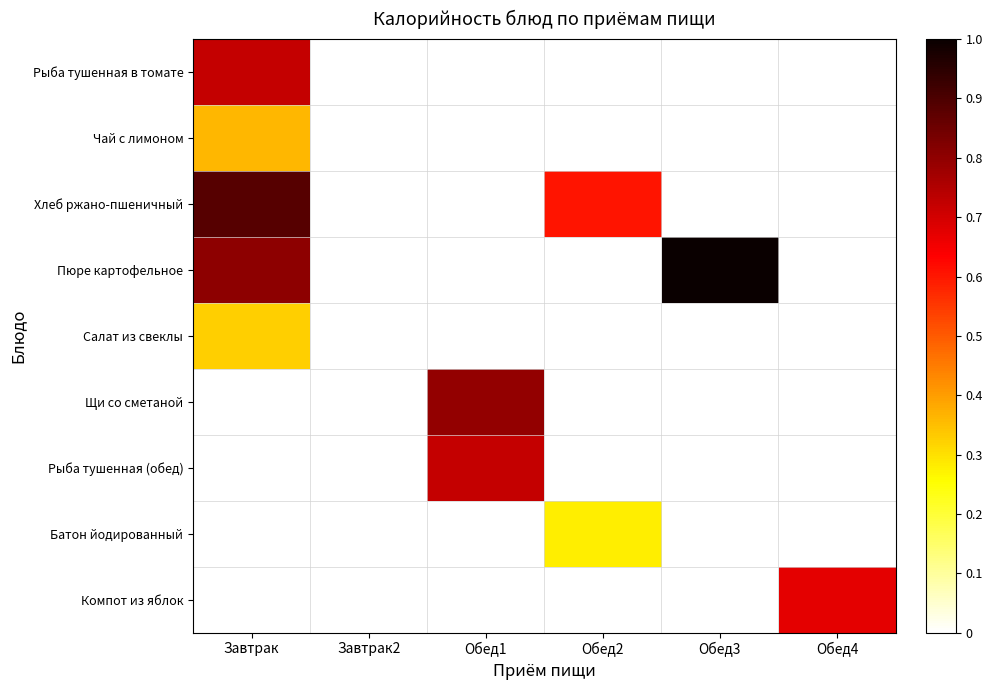

At how many categories does at least one series exceed 0?

5